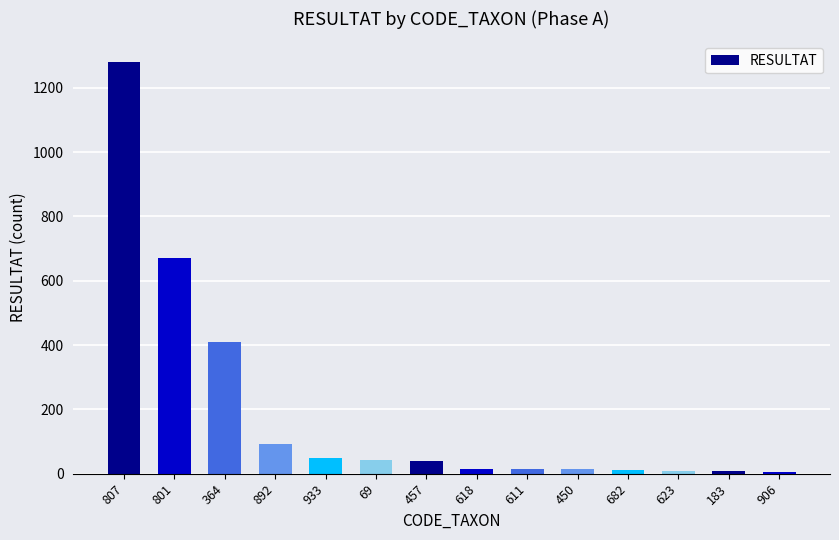

What is the approximate value at 892, to the nearest 50?

100